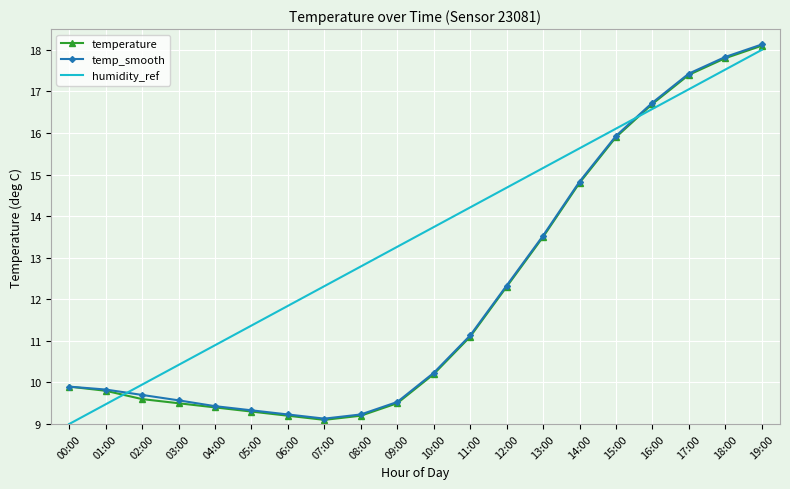

What position from the right is 03:00?

17